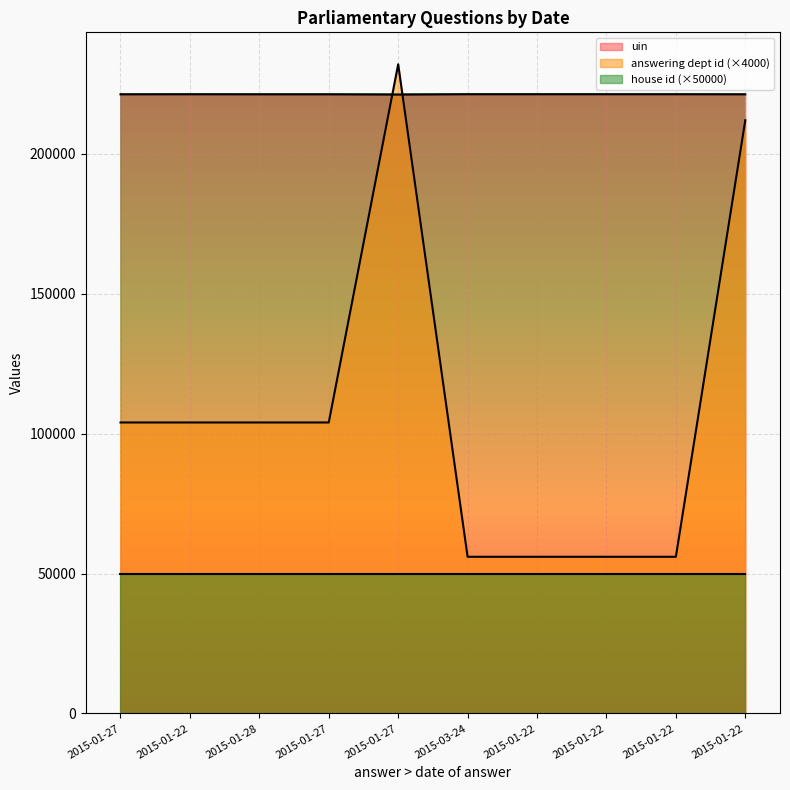

At which category is the sum across all series the highest?

2015-01-27